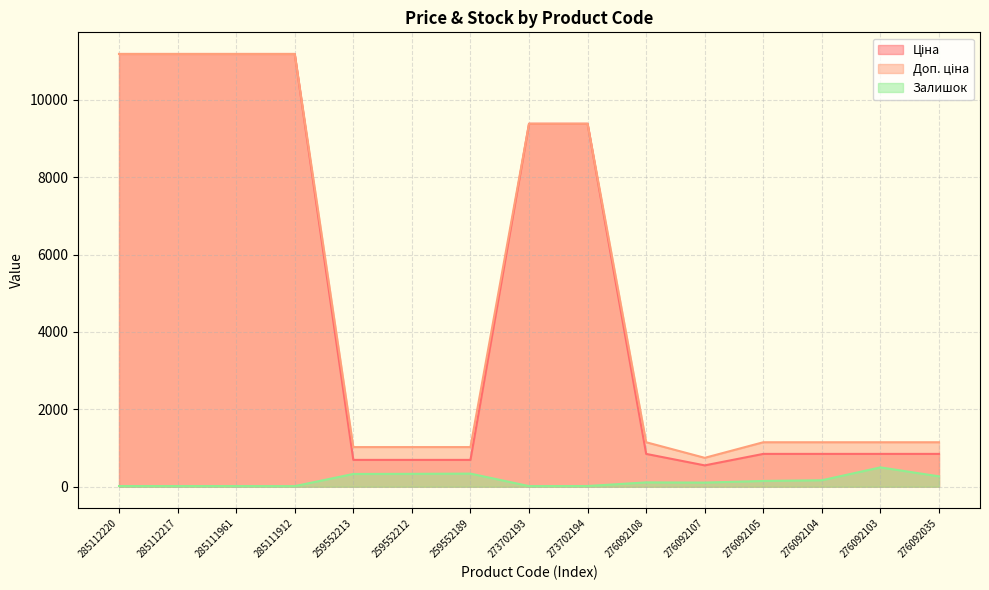

What is the average value of the Ціна series?

4693.0